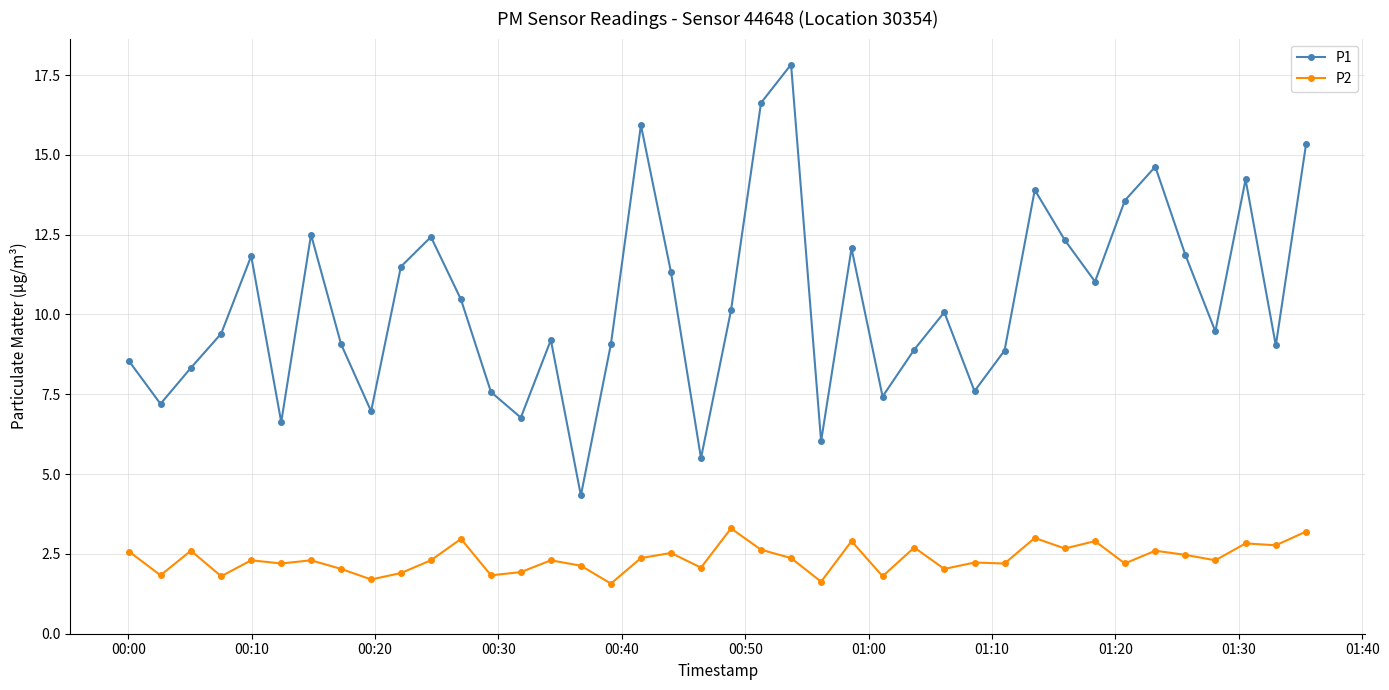

What is the value of the P1 point at the 12th from the left?

10.5